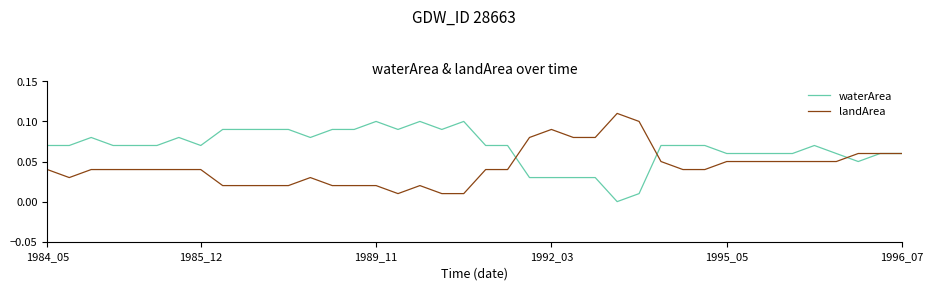

What are all the series names shown in the legend?

waterArea, landArea